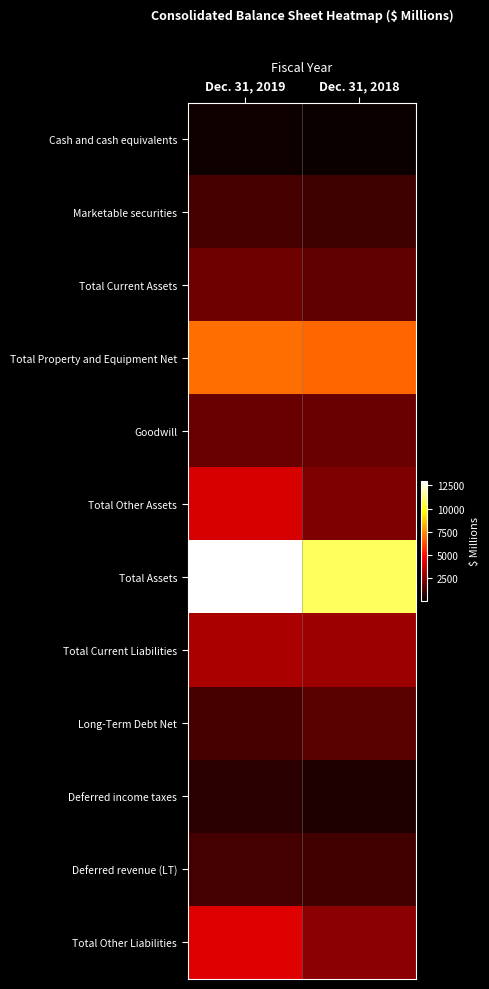

How many data points does each series have?

2